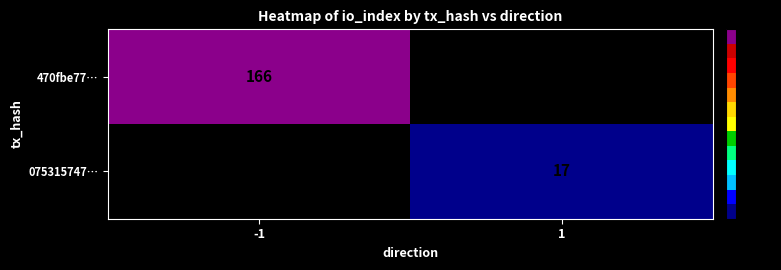

How many categories are shown in the chart?

2